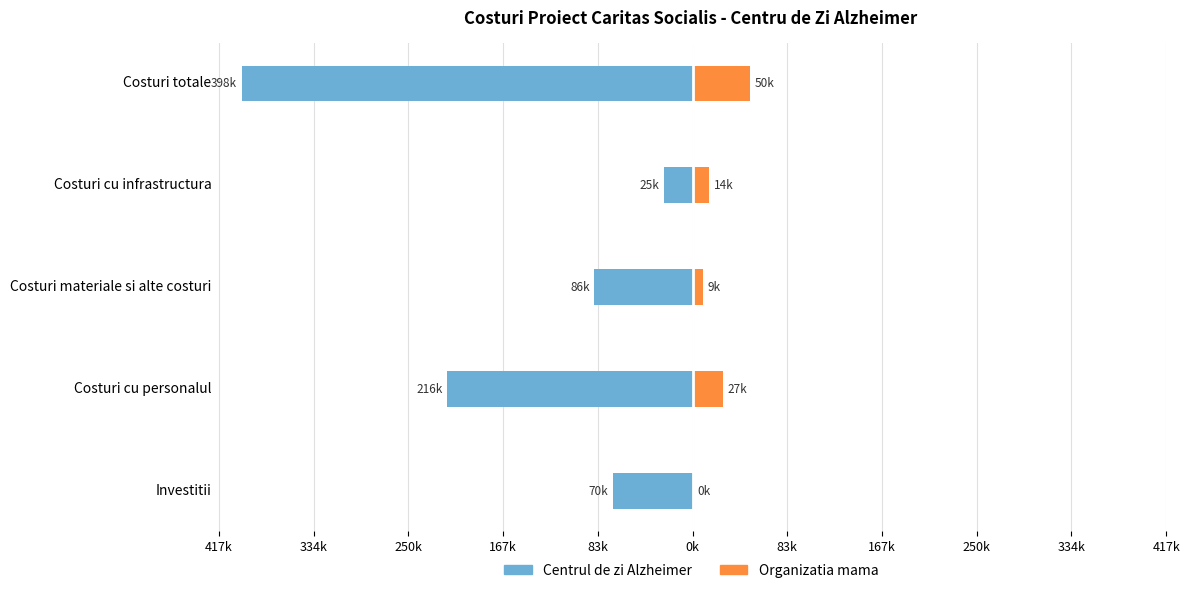

Which series changed the most between Costuri cu personalul and Costuri cu infrastructura?

Centrul de zi Alzheimer